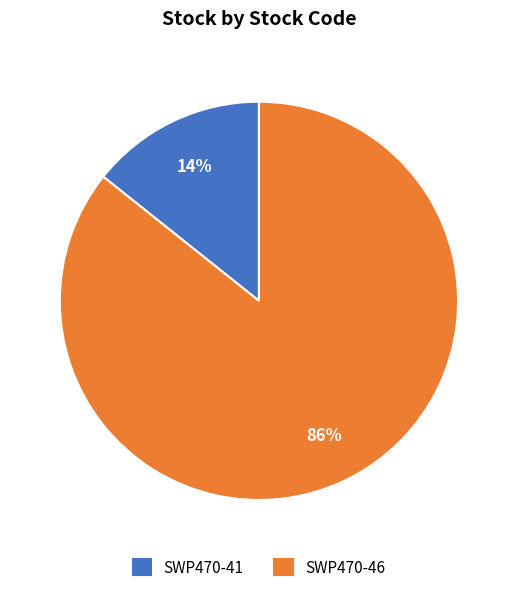

What percentage is the SWP470-41 slice, to the nearest percent?

14%